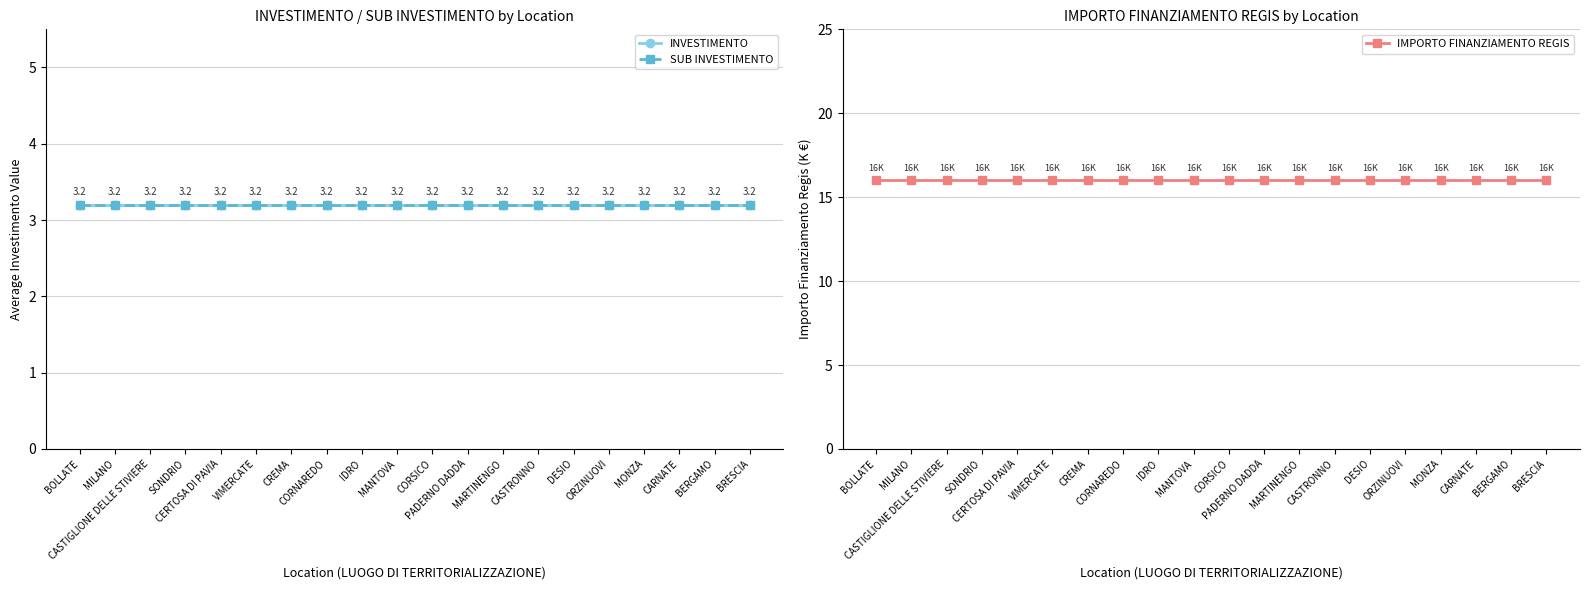

True or false: INVESTIMENTO and SUB INVESTIMENTO intersect in this chart.

False